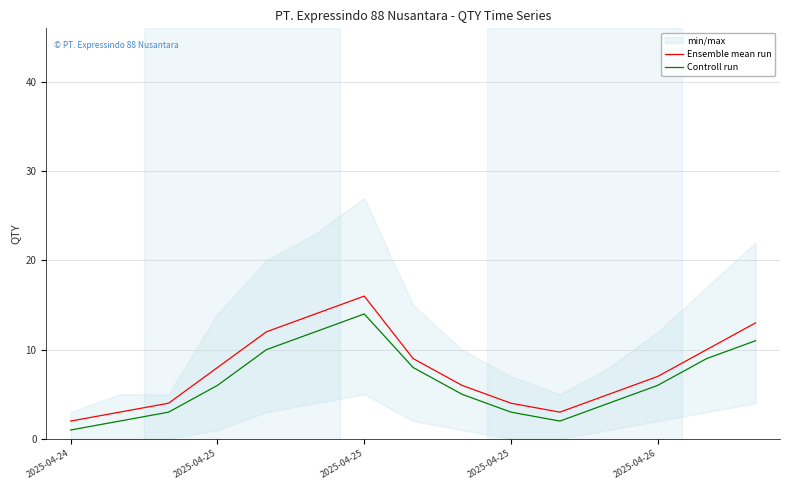

Reading right to left, transcribe all the data shown in this chart.

Ensemble mean run: 13	10	7	5	3	4	6	9	16	14	12	8	4	3	2
Controll run: 11	9	6	4	2	3	5	8	14	12	10	6	3	2	1